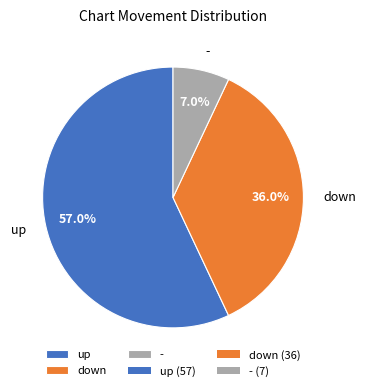

To the nearest percent, what is the average slice percentage?

33%